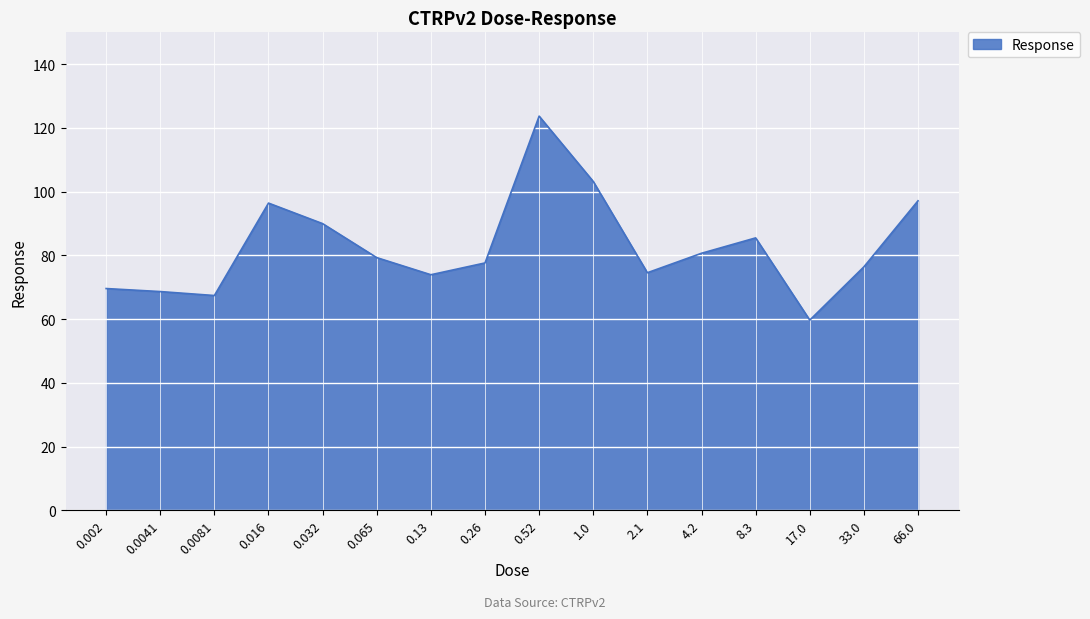

What is the sum of the values at 0.13 and 0.032?

163.9